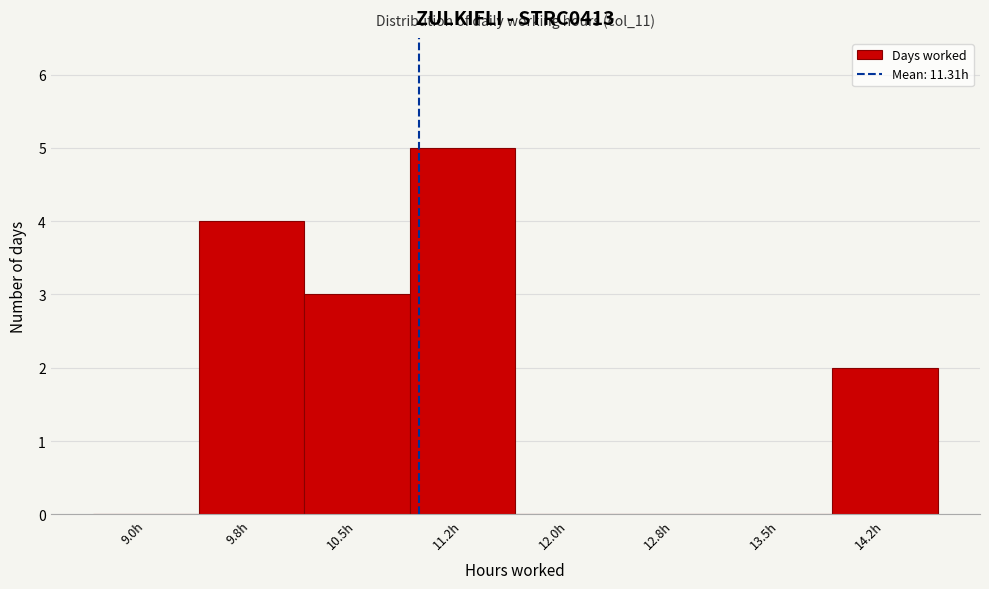

Reading left to right, transcribe all the data shown in this chart.

9.0h=0	9.8h=4	10.5h=3	11.2h=5	12.0h=0	12.8h=0	13.5h=0	14.2h=2